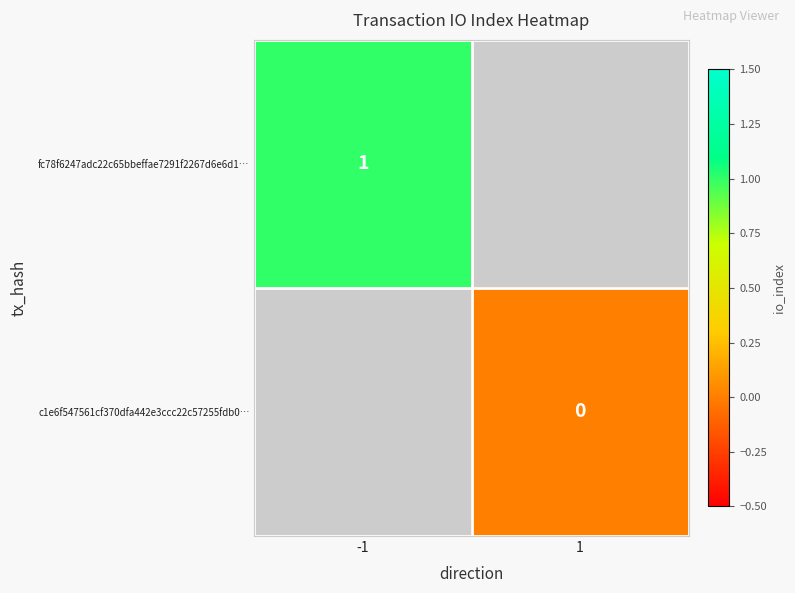

The value of fc78f6247adc22c65bbeffae7291f2267d6e6d1… at -1 is 1. True or false?

True